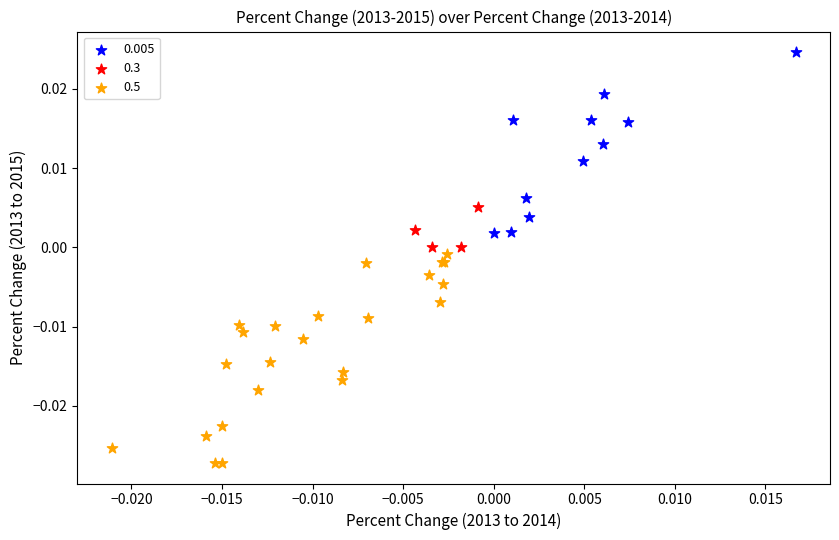

Which series reaches the minimum Y coordinate?

0.5